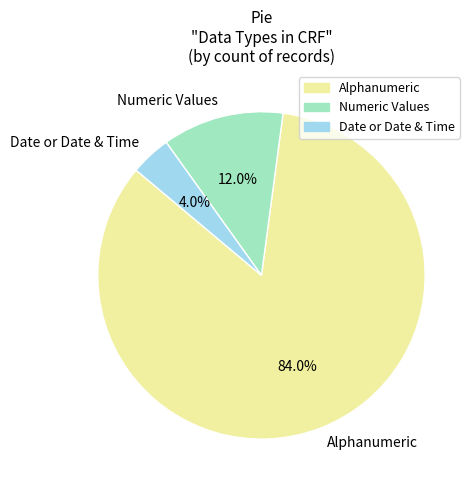

Is there a majority slice in this chart?

Yes